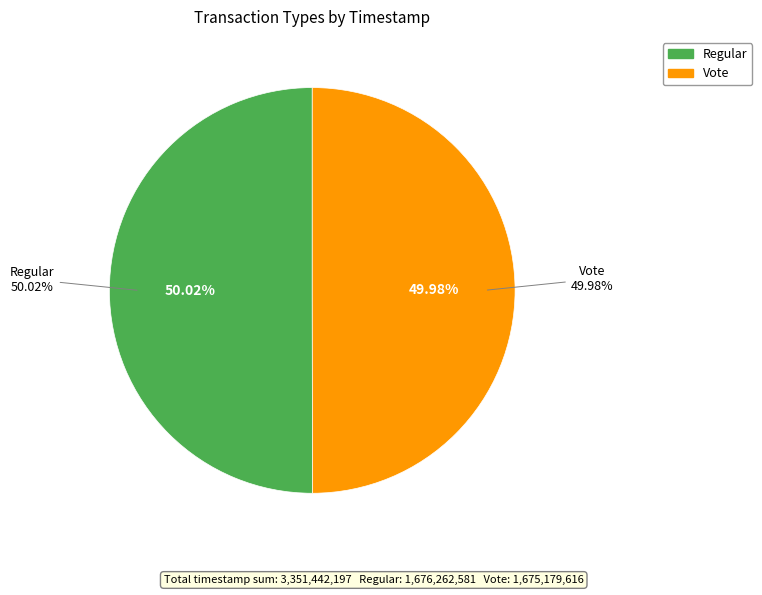

How much of the chart is everything except Vote?

50.0%